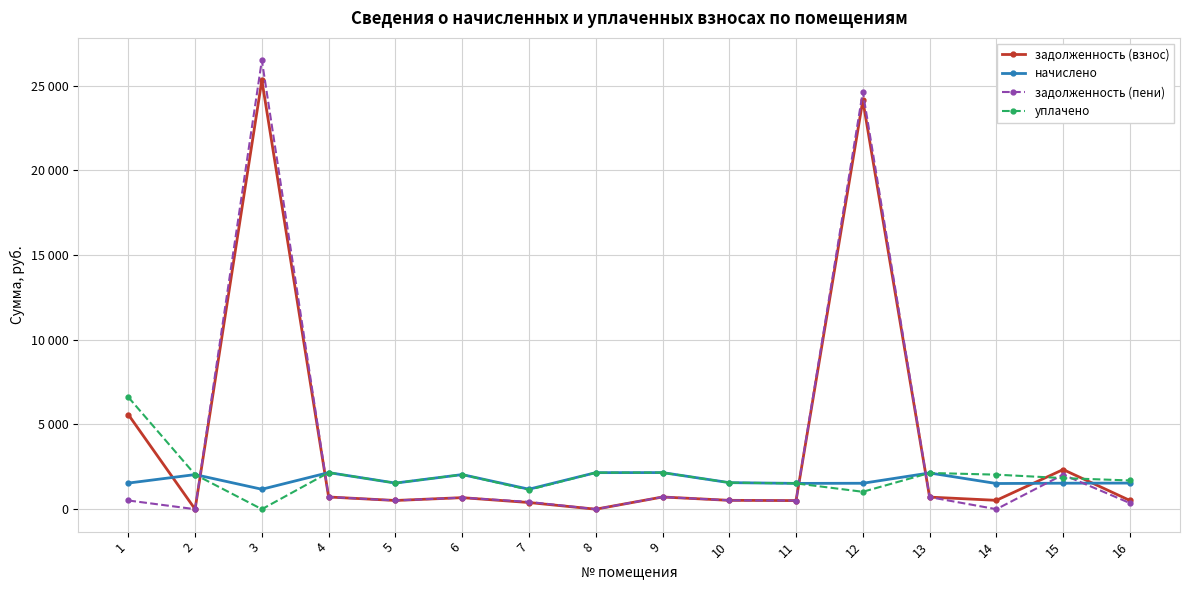

Where do уплачено and задолженность (пени) first cross each other?

2 and 3